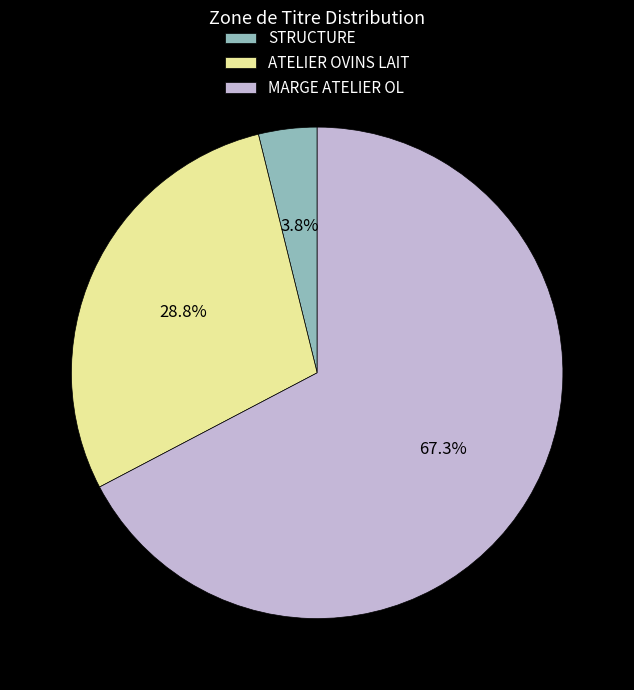

Which has a higher value, ATELIER OVINS LAIT or STRUCTURE?

ATELIER OVINS LAIT